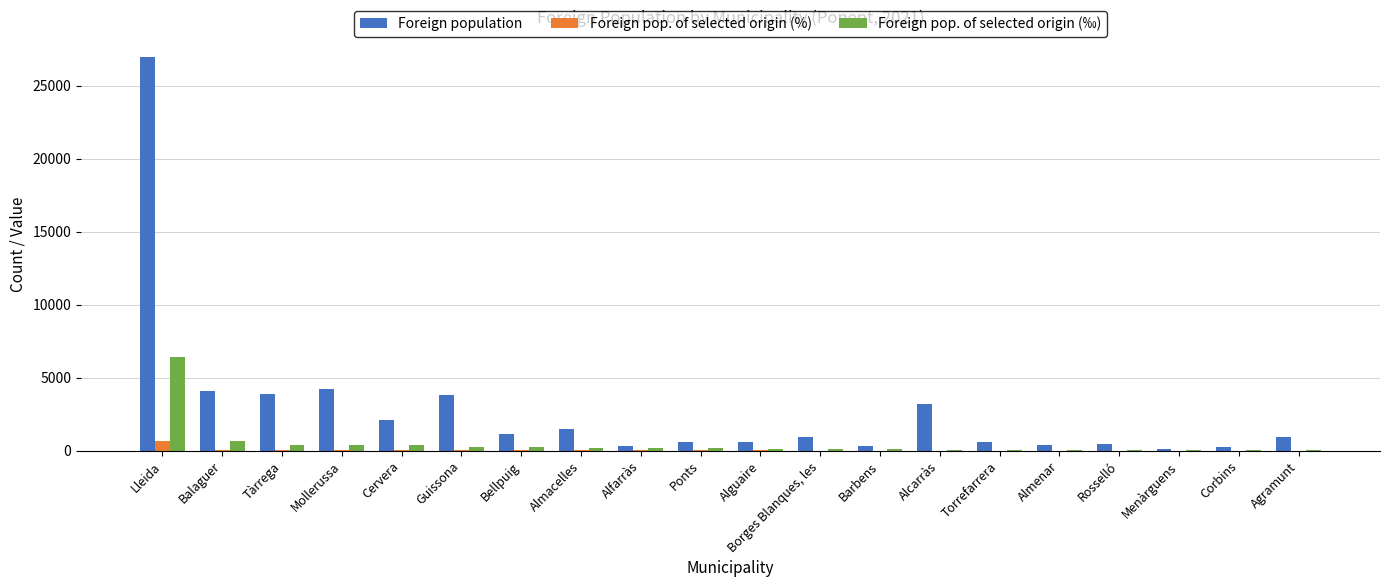

The value of Foreign pop. of selected origin (‰) at Rosselló is 37. True or false?

True